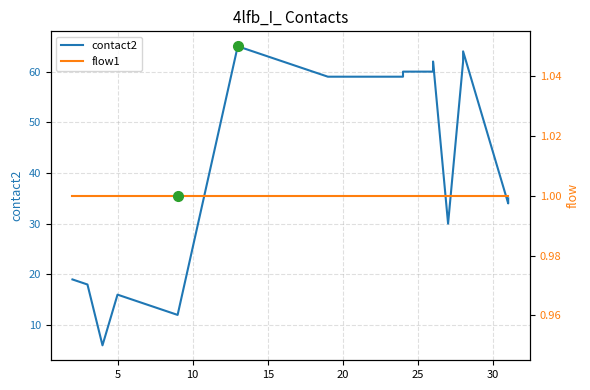

List the series in order of their overall mean, highest first.

contact2, flow1